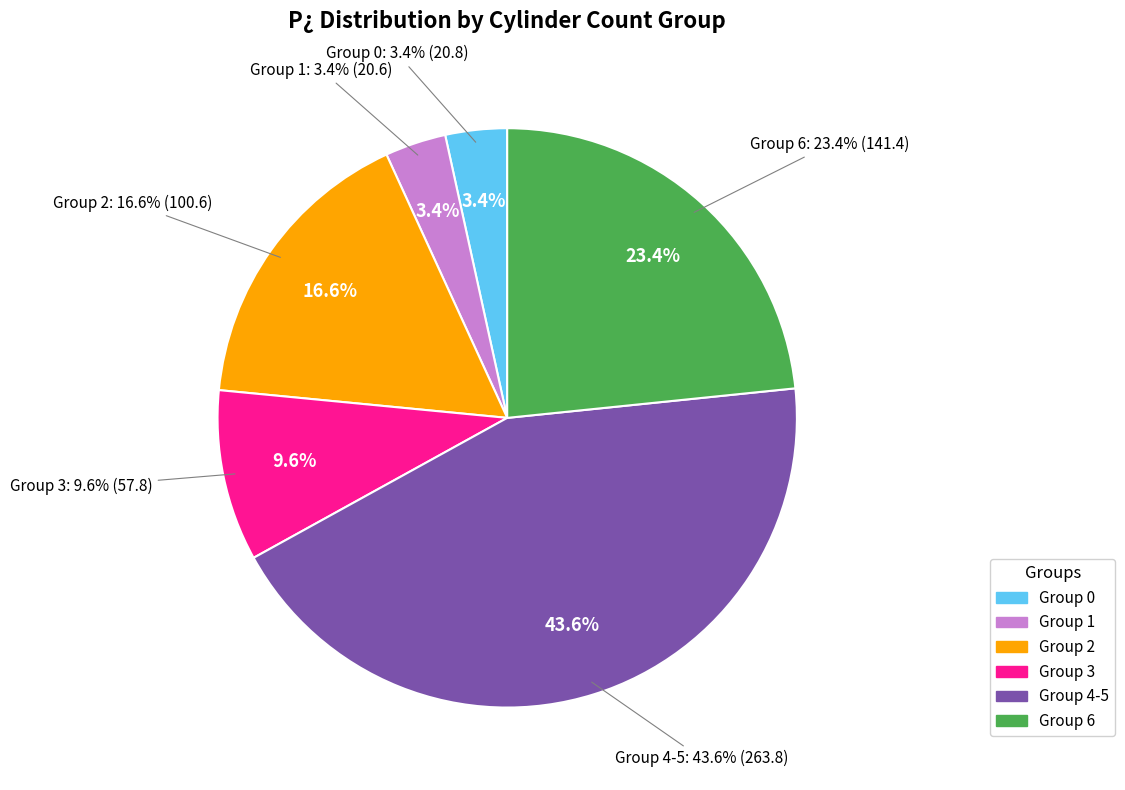

Is the sum of 5 and 3 greater than half?

No